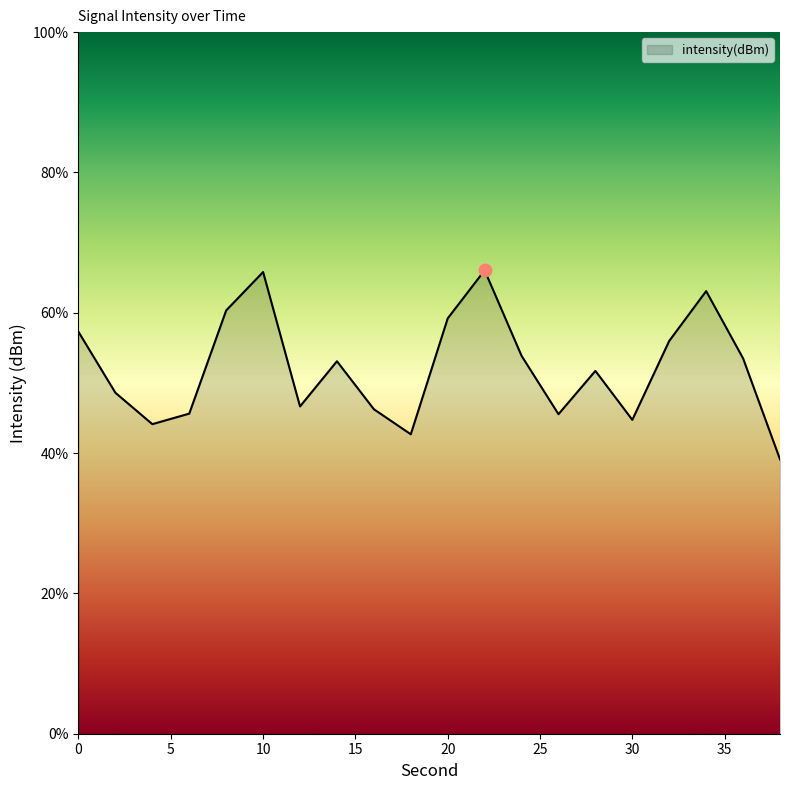

What is the maximum value shown in the chart?

66.0